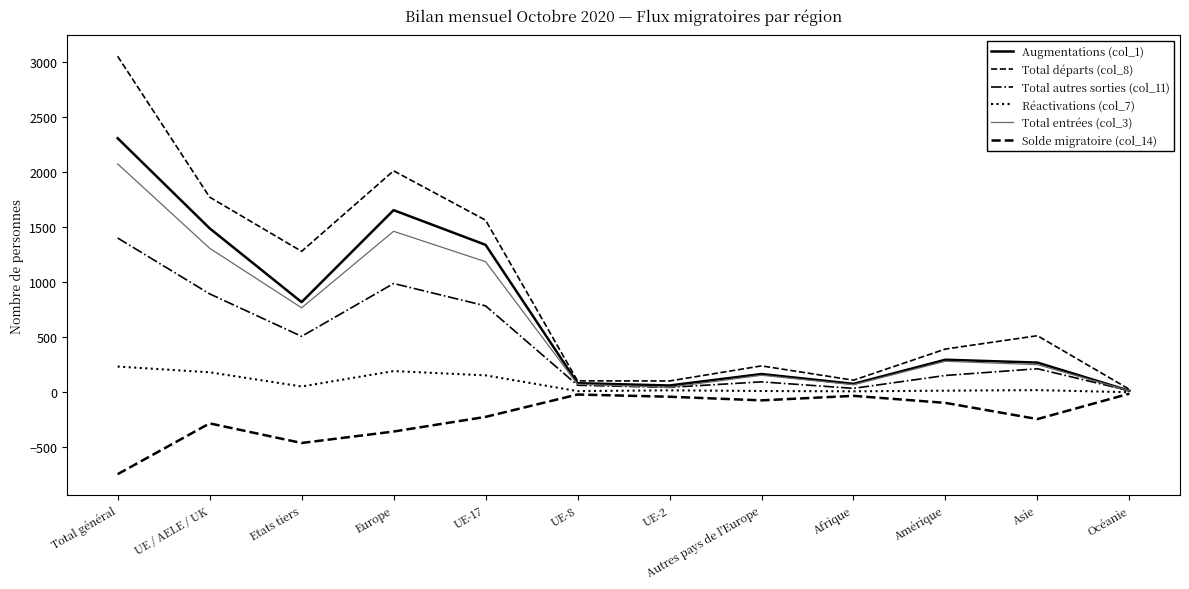

The value of Solde migratoire (col_14) at Autres pays de l'Europe is -111. True or false?

False